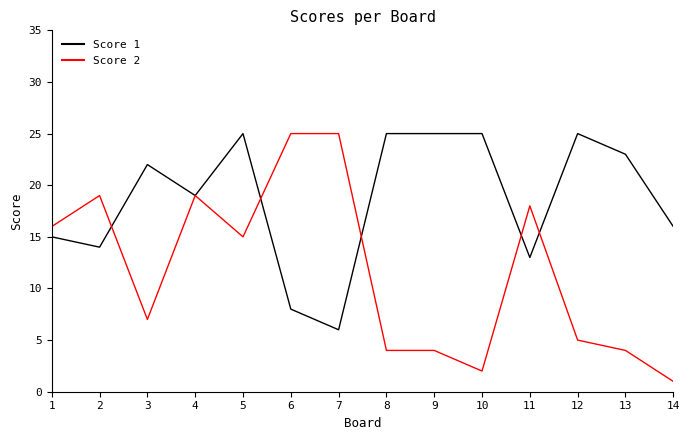

What is the total value across all series at 12?

30